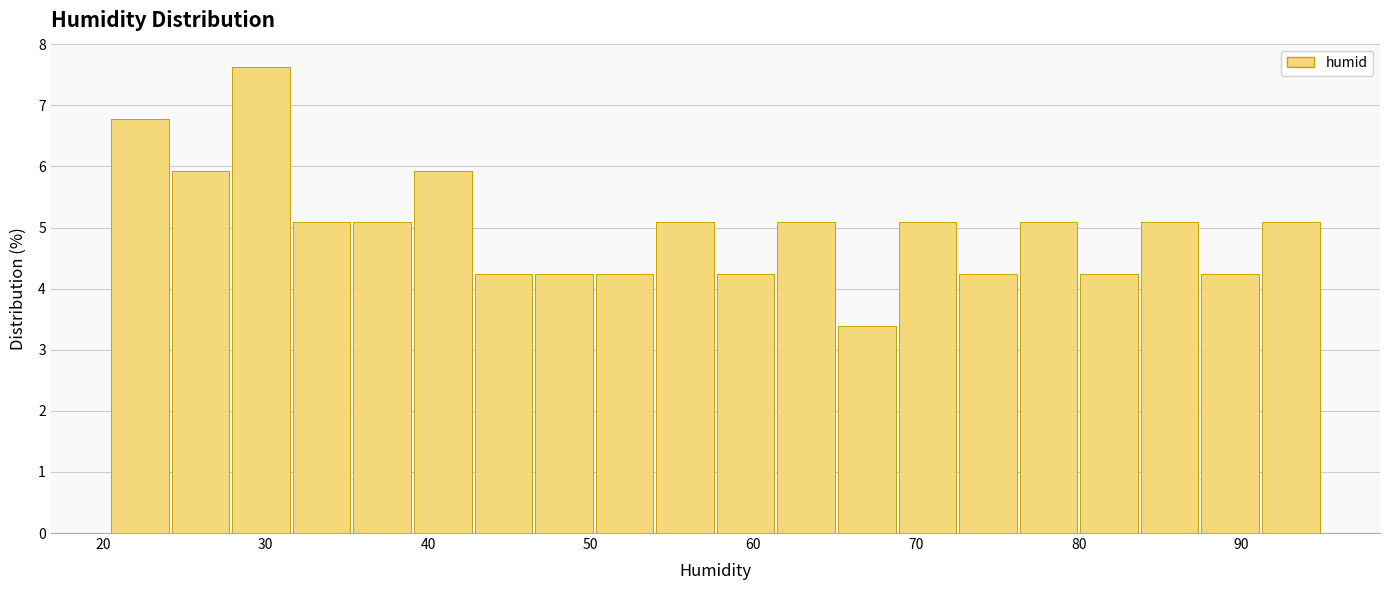

Around what value on the x-axis is the tallest bar? Give the approximate position of its centre, as read against the axis.

30